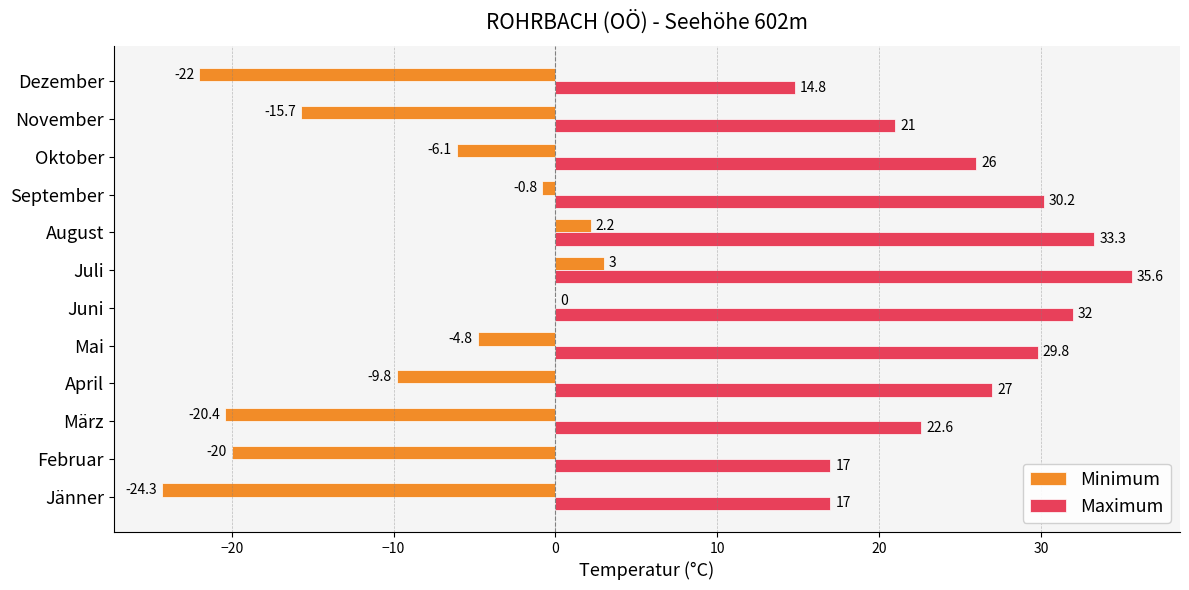

How many categories are shown in the chart?

12